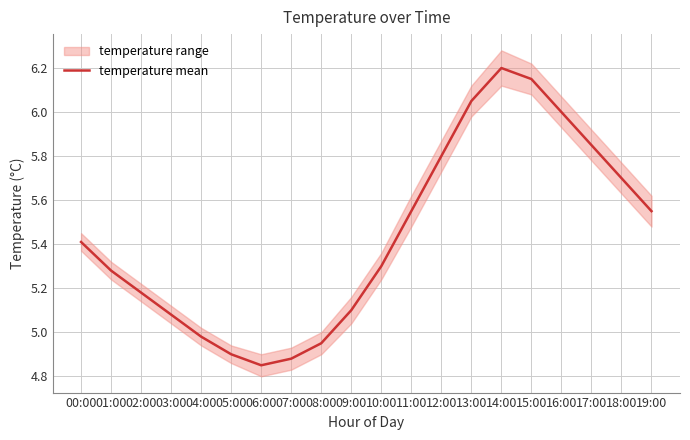

How many data points are less than 5?

5